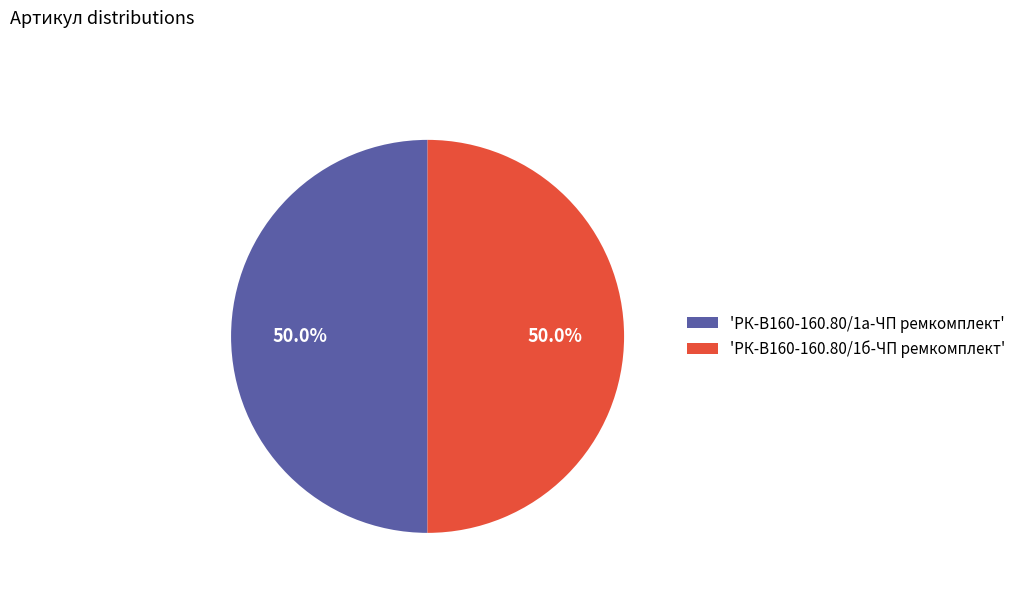

What portion of the pie excludes 'РК-В160-160.80/1б-ЧП ремкомплект'?

50.0%